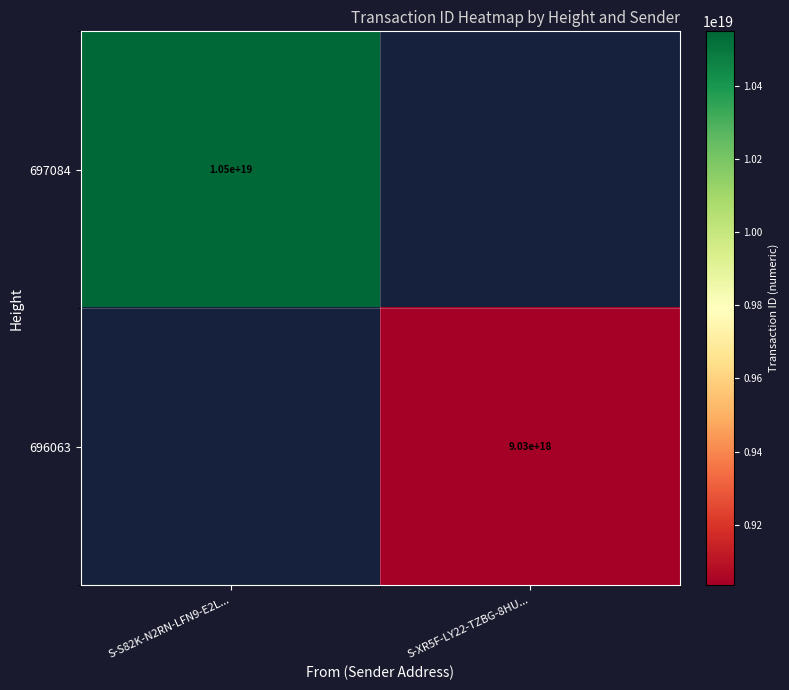

The value of 697084 at S-S82K-N2RN-LFN9-E2L... is 3147429903168060928. True or false?

False